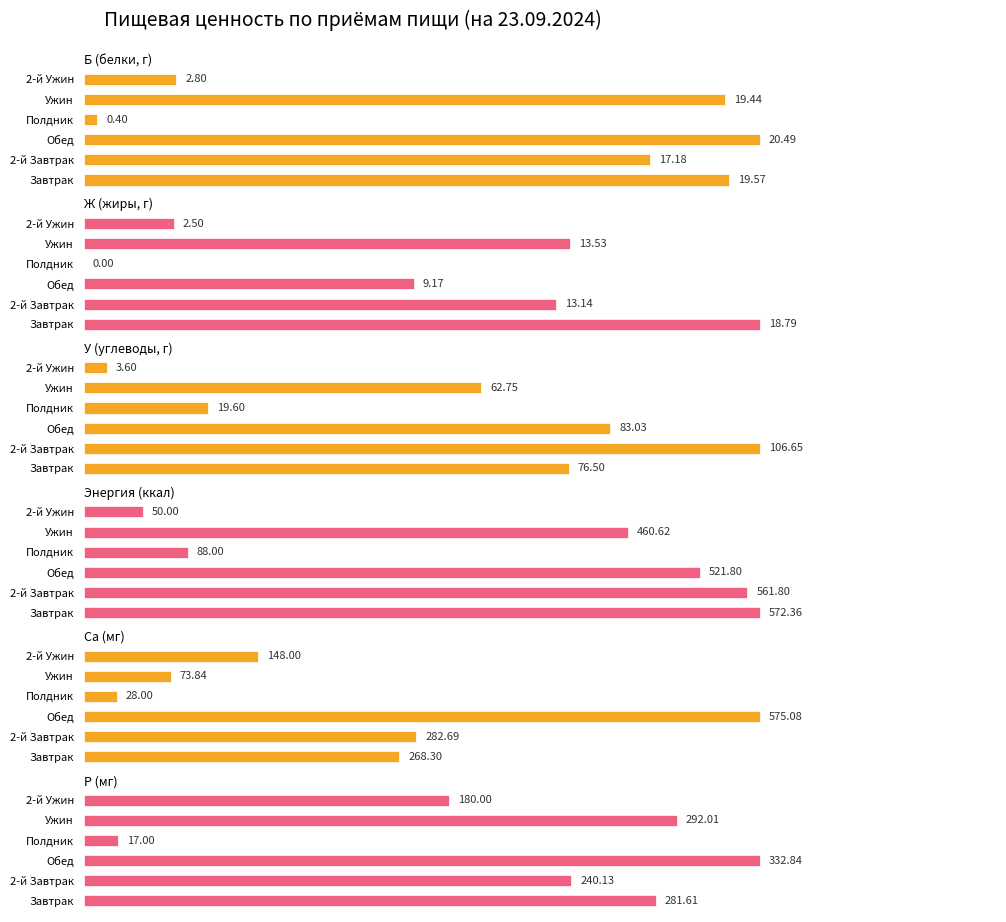

Which series has the largest total across all categories?

Энергия (ккал)